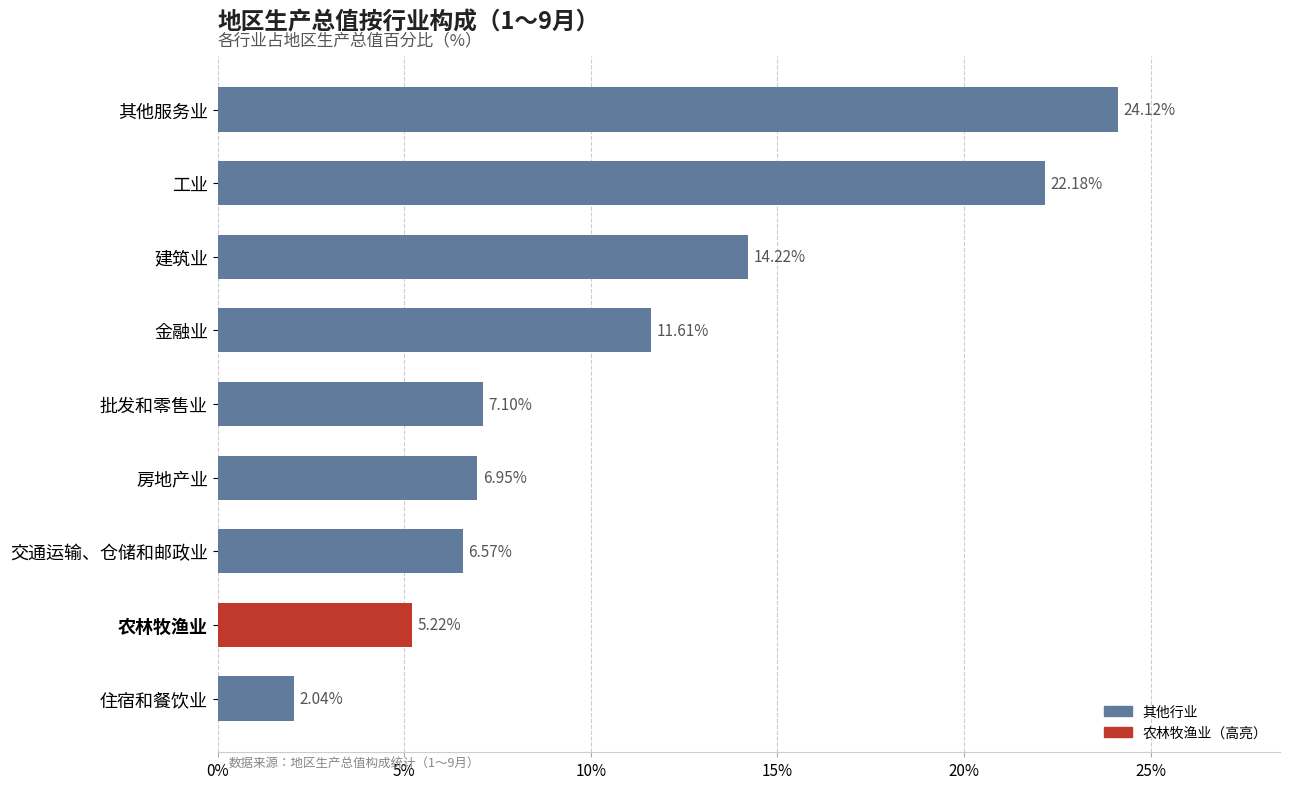

List the labels in order of value, largest first.

其他服务业, 工业, 建筑业, 金融业, 批发和零售业, 房地产业, 交通运输、仓储和邮政业, 农林牧渔业, 住宿和餐饮业